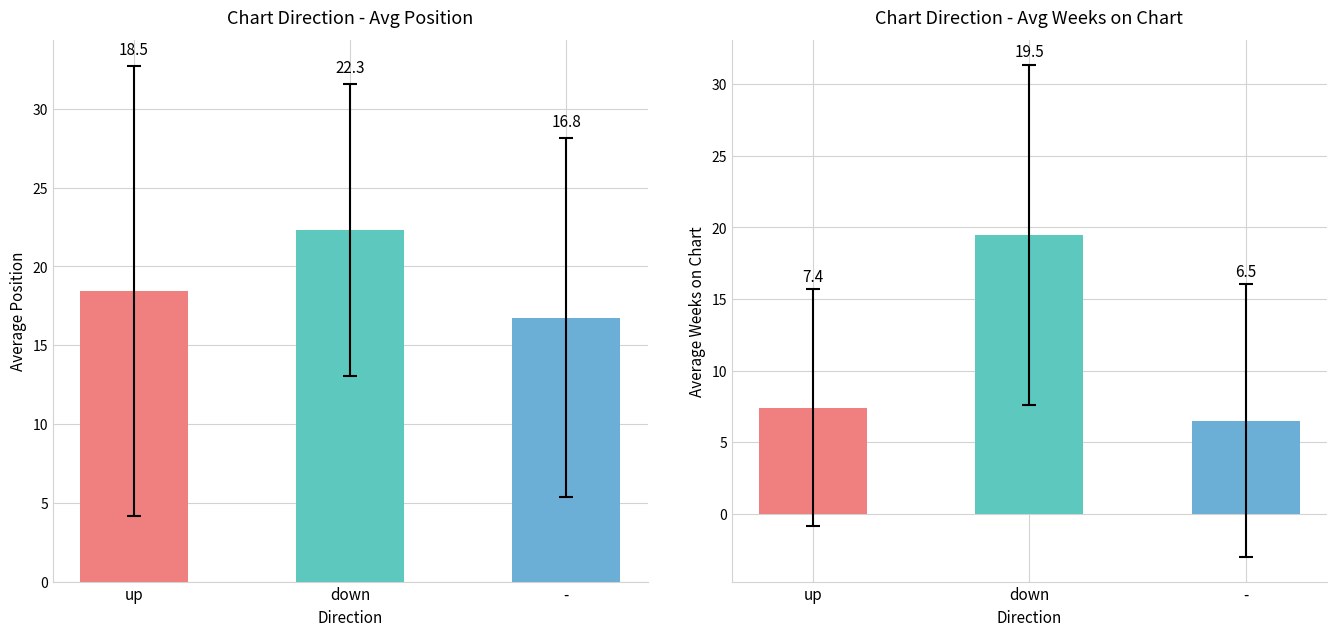

What is the difference between the Avg Position values at down and up?

3.8